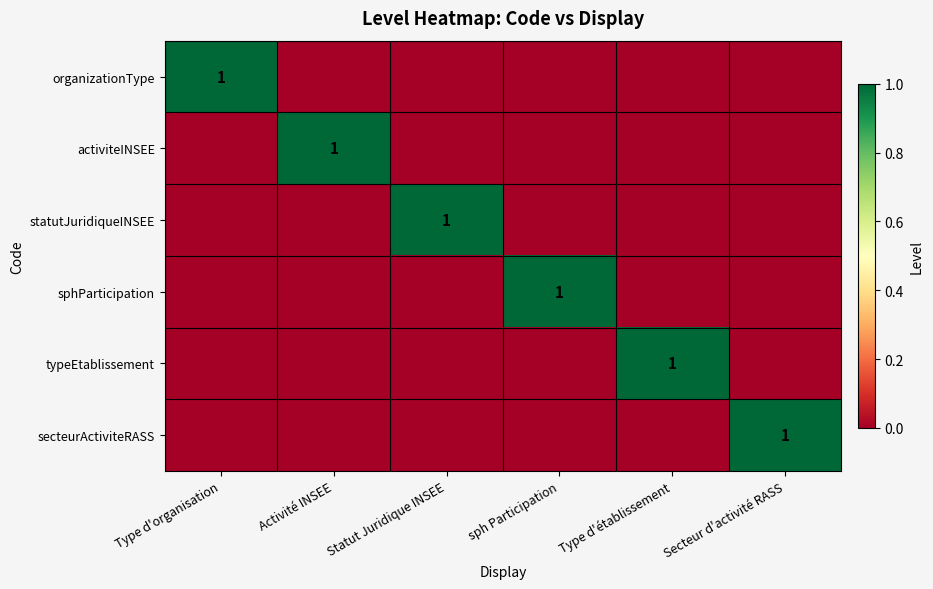

Count the organizationType values in the range 0 to 1.

6